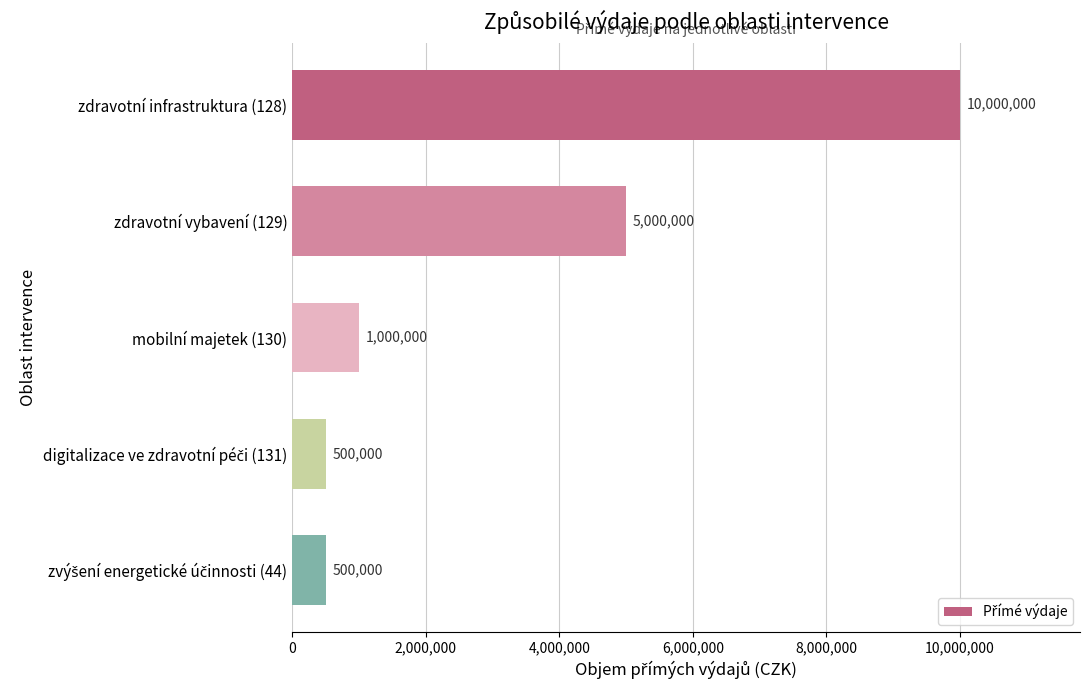

How many distinct data groups are displayed?

1